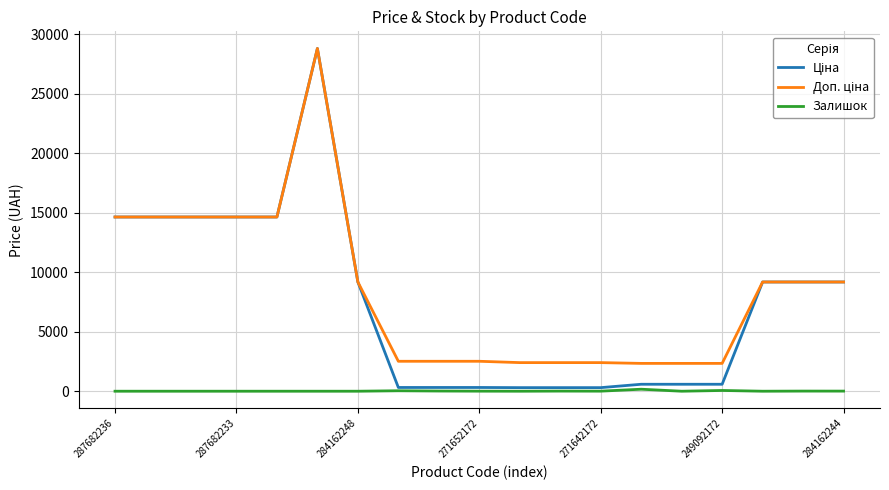

Does the chart have visible grid lines?

Yes